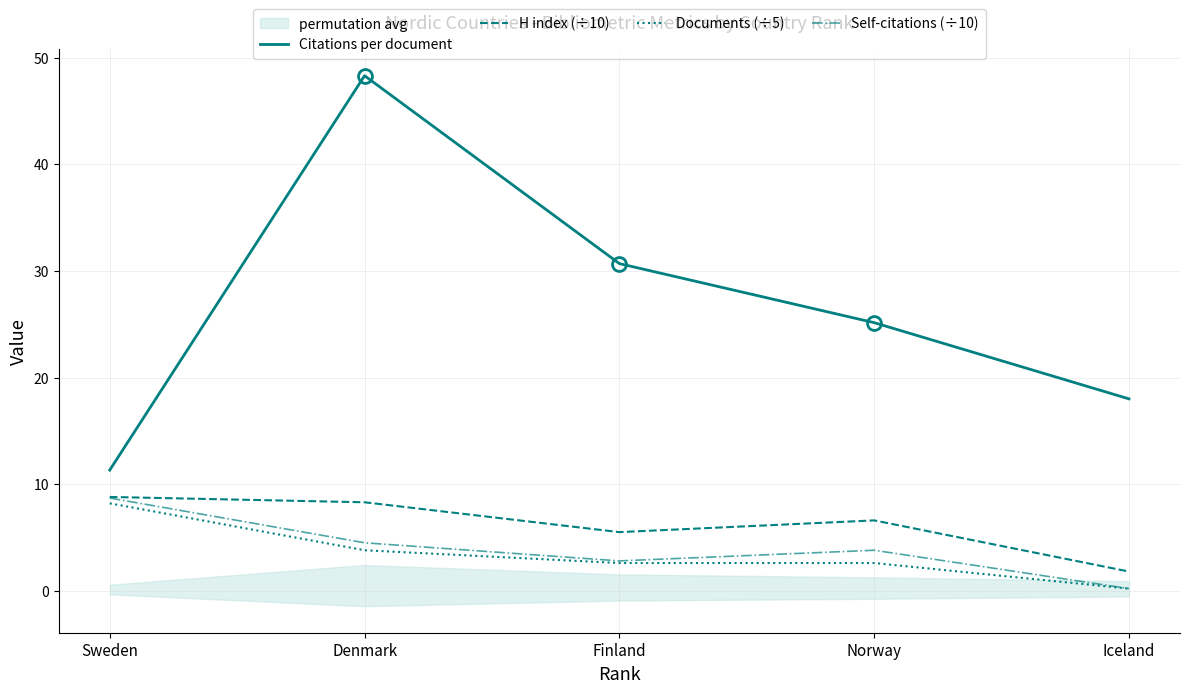

The Citations per document series shows 77.8 at Denmark. True or false?

False